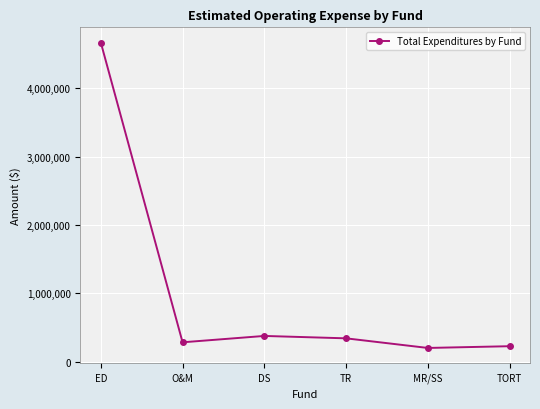

What is the label of the 1st point from the left?

ED